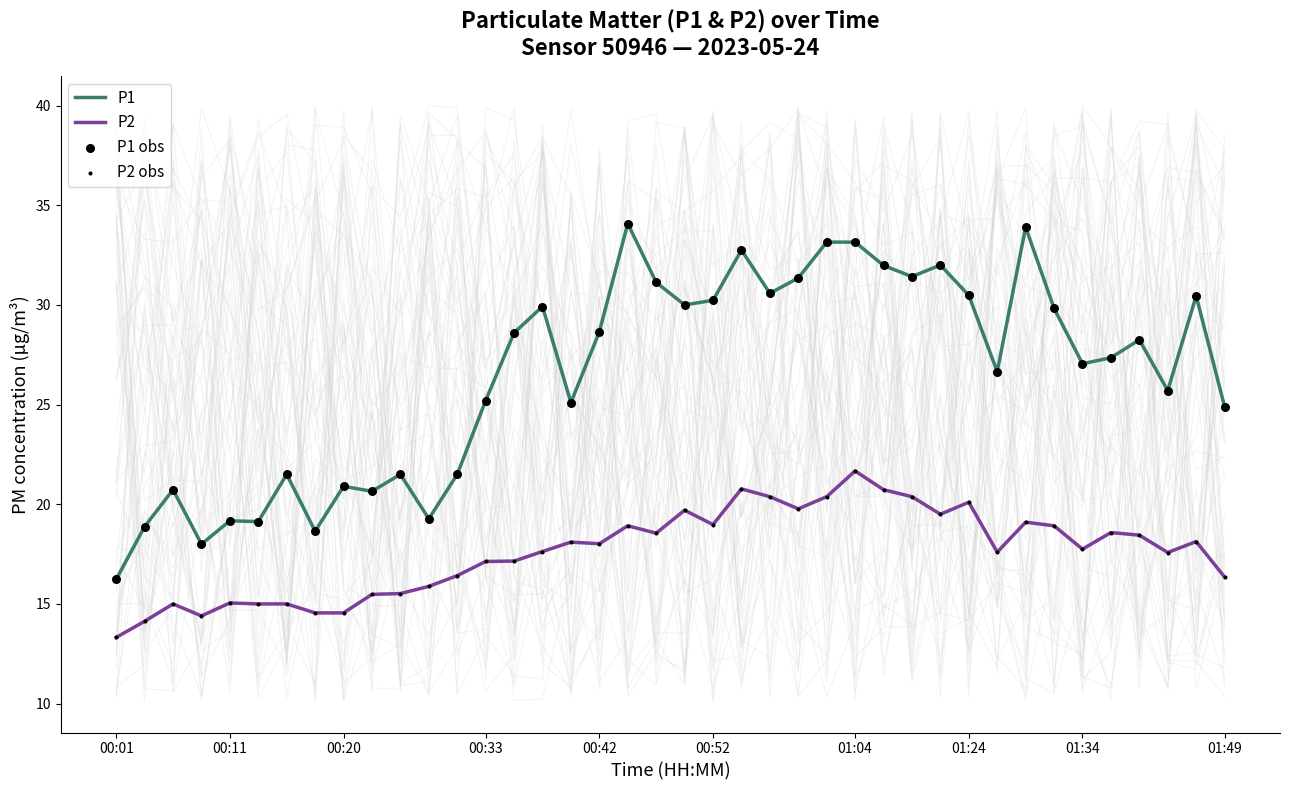

Which series has the largest total across all categories?

P1